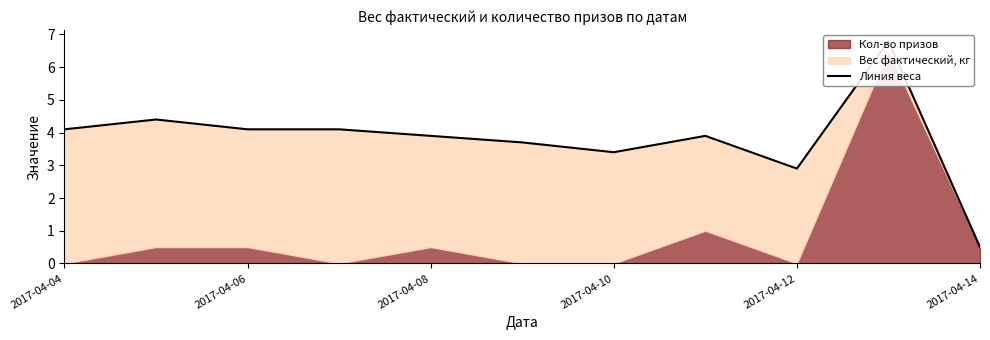

What is the approximate value at 2017-04-12?

2.9